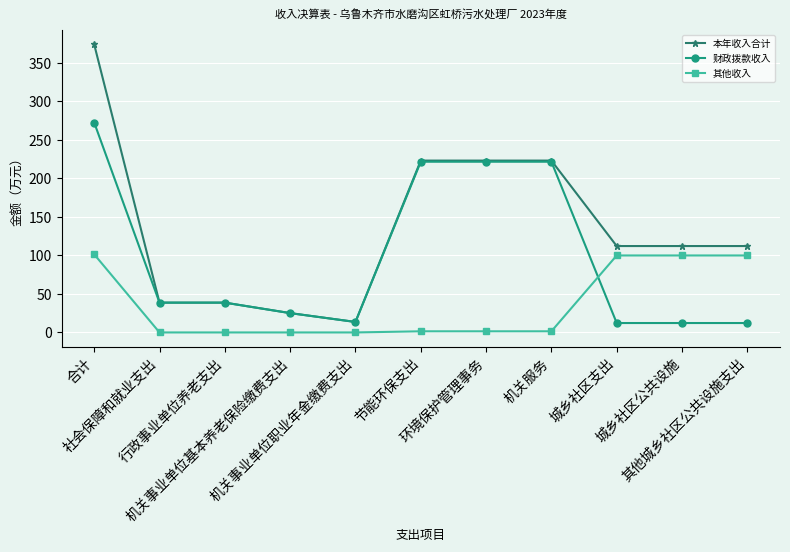

What is the label of the 1st point from the right?

其他城乡社区公共设施支出